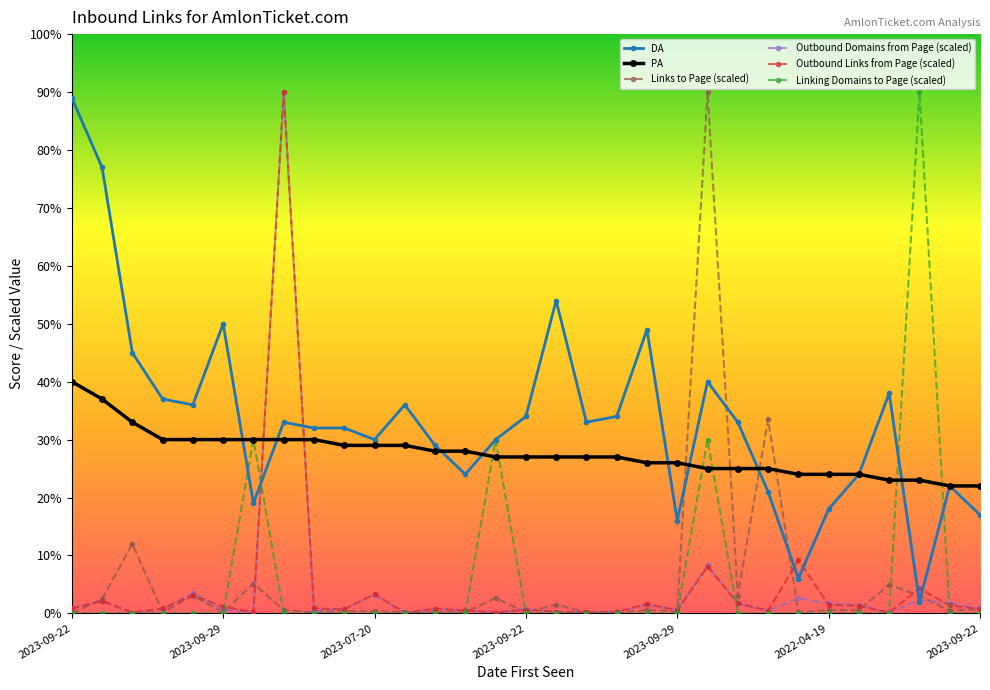

What is the value of the PA point at the 22nd from the left?

25.0